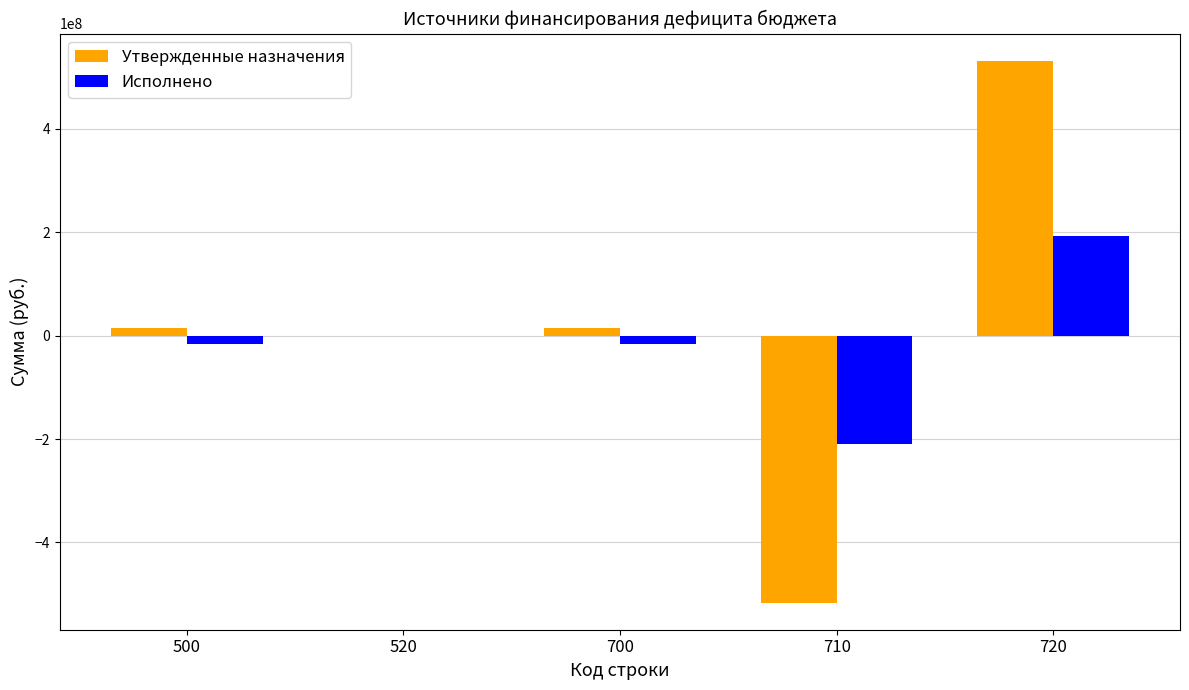

At which label does Исполнено first exceed -16858643?

520